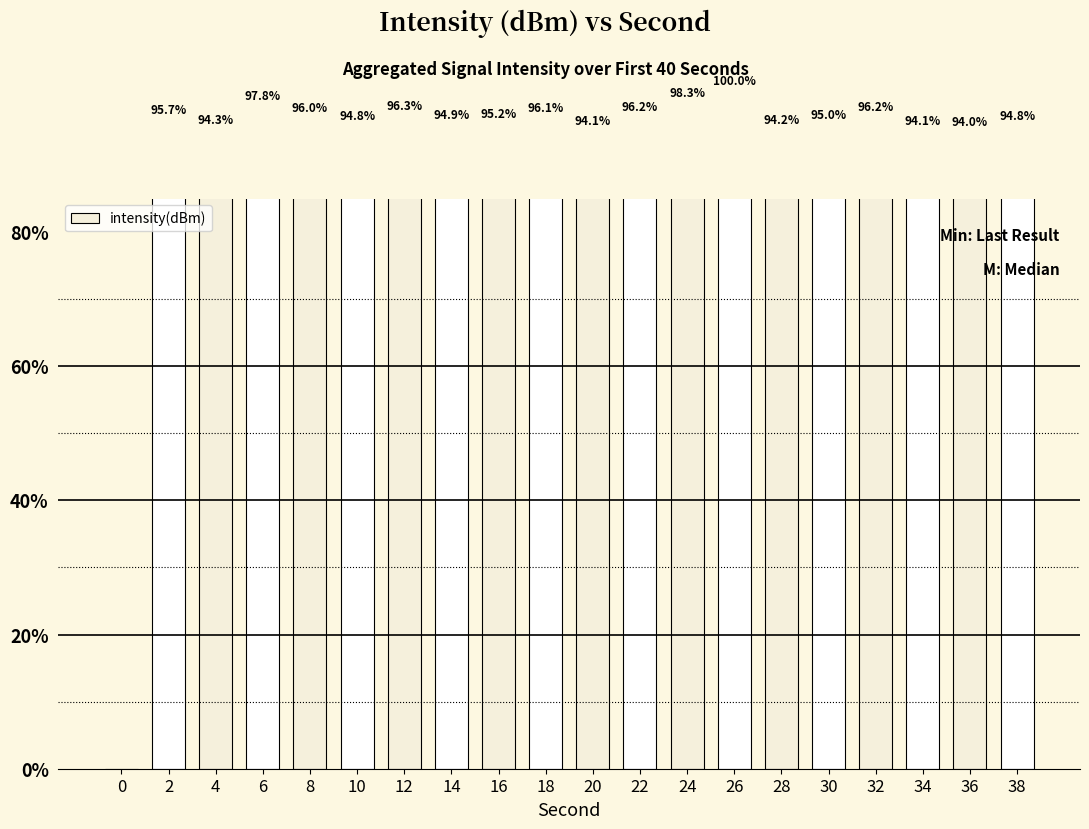

True or false: the data shows 166.0 at 14.

False